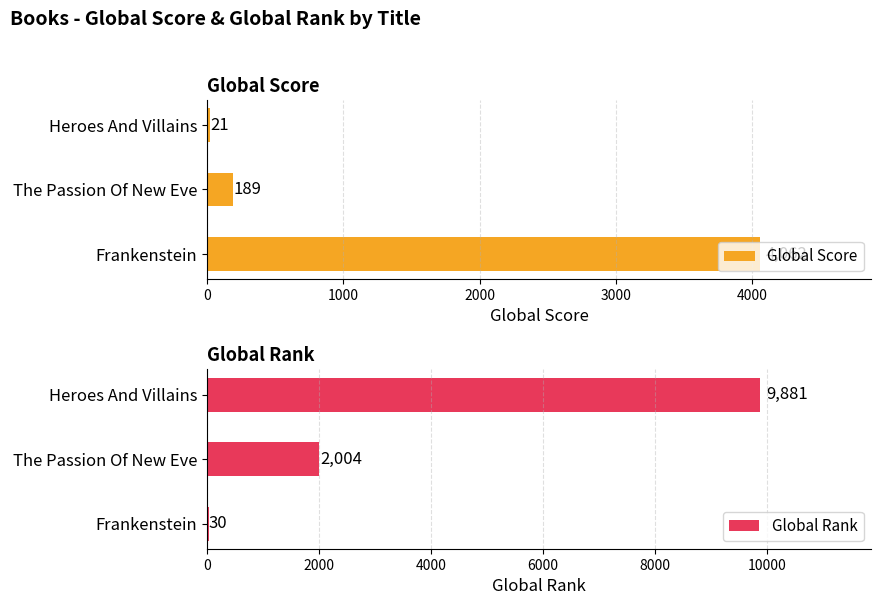

Does the chart contain stacked bars?

No